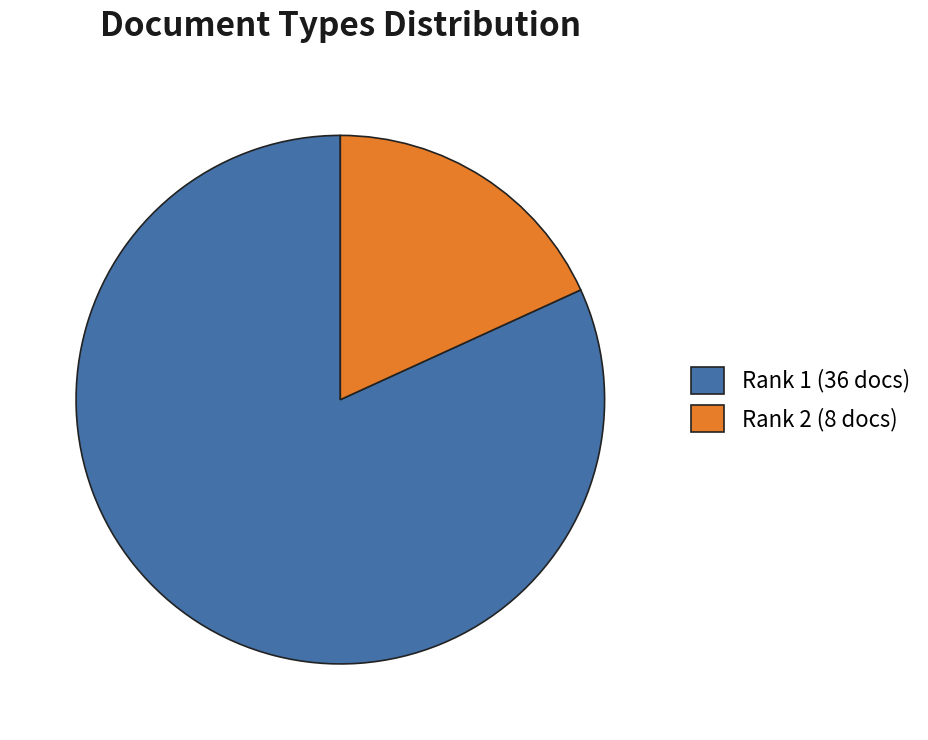

Which has a higher value, Rank 2 (8 docs) or Rank 1 (36 docs)?

Rank 1 (36 docs)